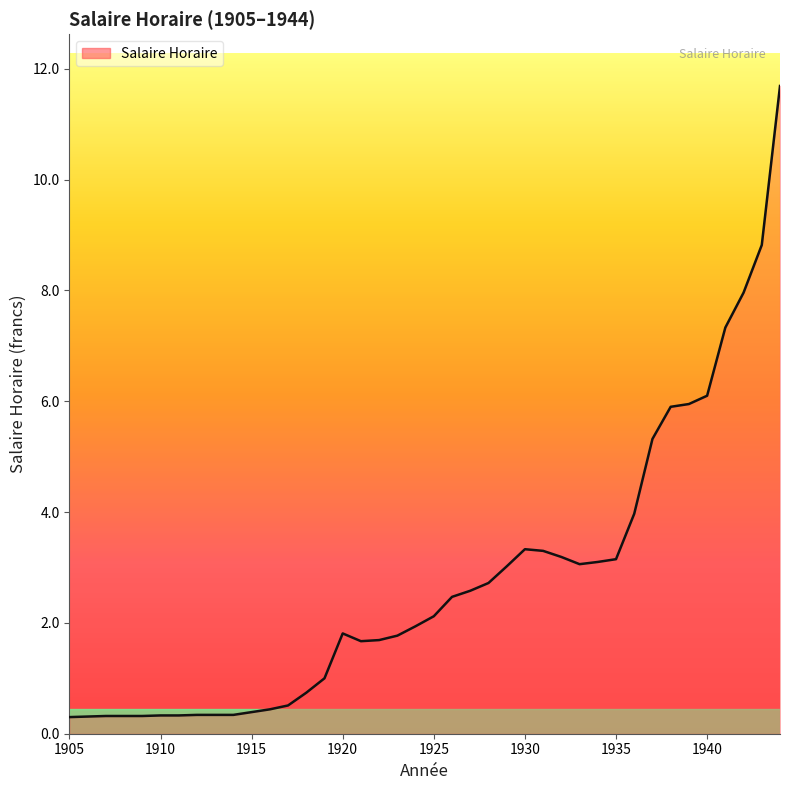

What is the maximum value shown in the chart?

11.7